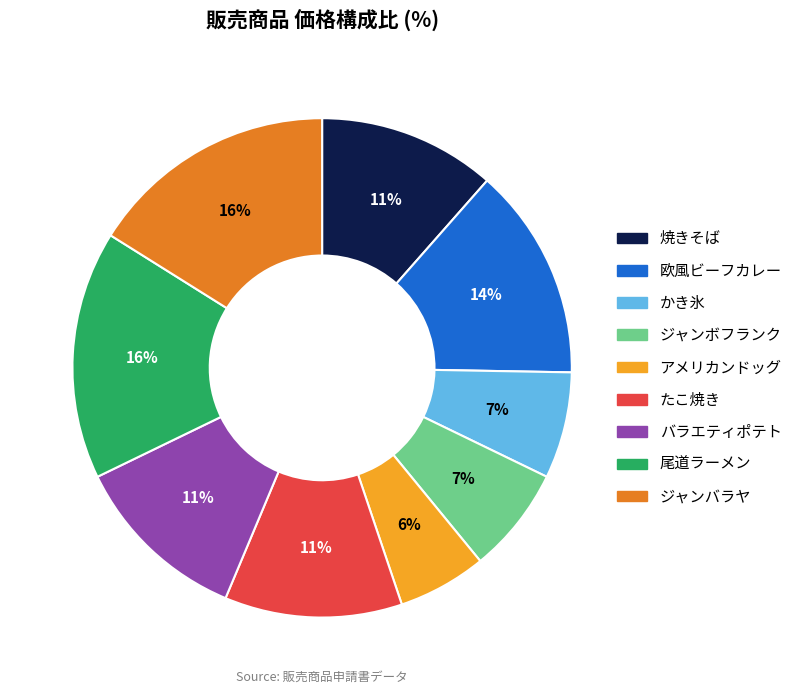

Between ジャンバラヤ and バラエティポテト, which is larger?

ジャンバラヤ